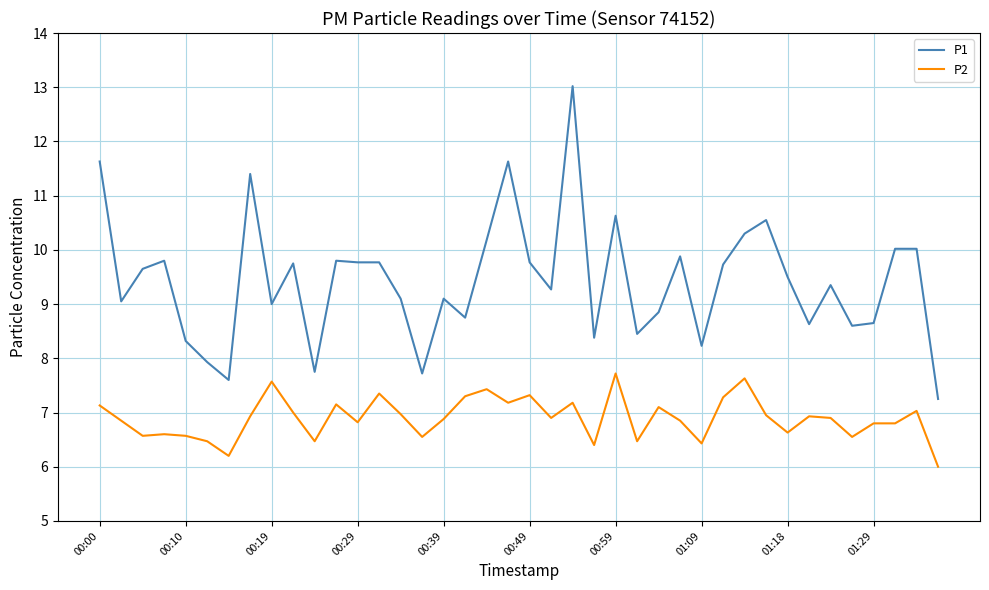

True or false: P2 and P1 intersect in this chart.

False